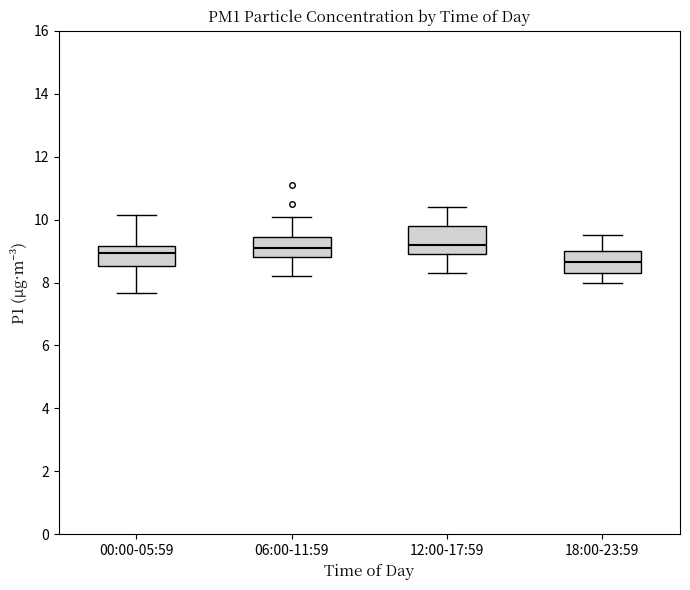

Reading left to right, transcribe this box plot: for each box, give where its median line is, the range the box spans, and where its two whiskers end, as read against the y-axis. The values are not printed on the chart, so give them approximately, as read against the axis.

00:00-05:59: median 9.0, box 8.6 to 9.2, whiskers 7.6 to 10.2
06:00-11:59: median 9.2, box 8.8 to 9.4, whiskers 8.2 to 10.0
12:00-17:59: median 9.2, box 9.0 to 9.8, whiskers 8.4 to 10.4
18:00-23:59: median 8.6, box 8.4 to 9.0, whiskers 8.0 to 9.6